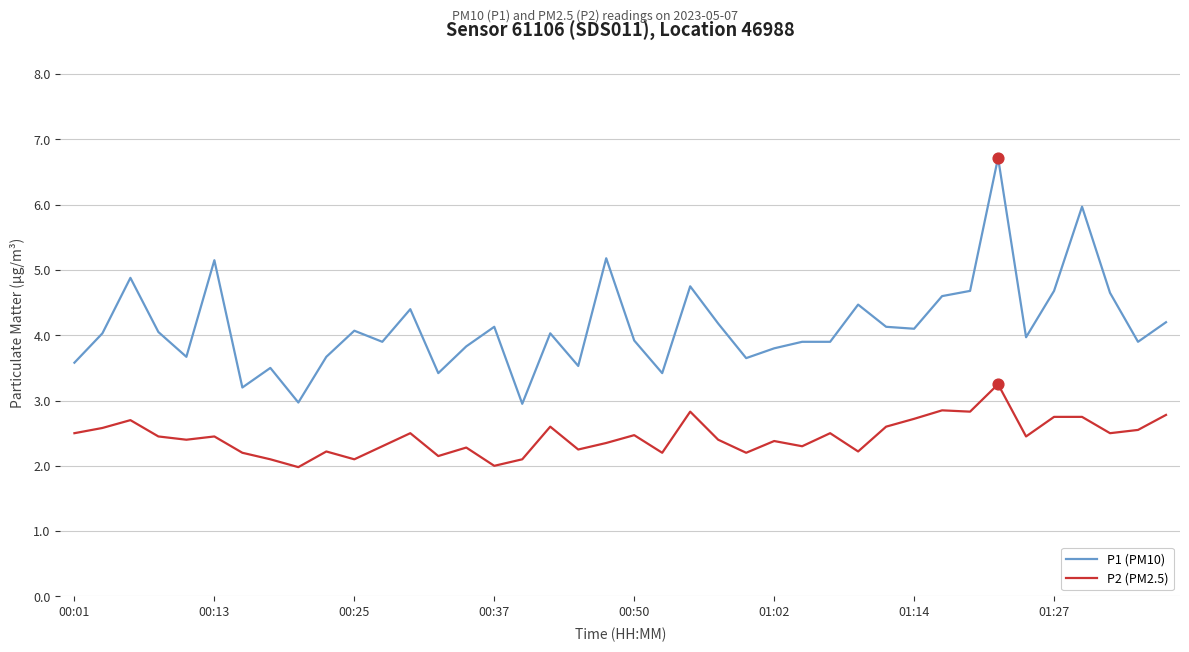

What is the lowest value of the P2 (PM2.5) series?

2.0